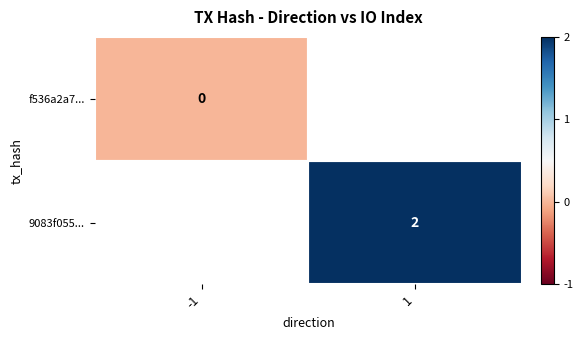

Between -1 and 1, which is larger?

1